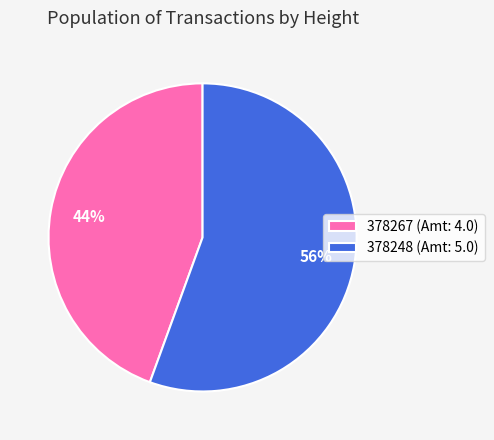

True or false: 378267 accounts for 55% of the total.

False